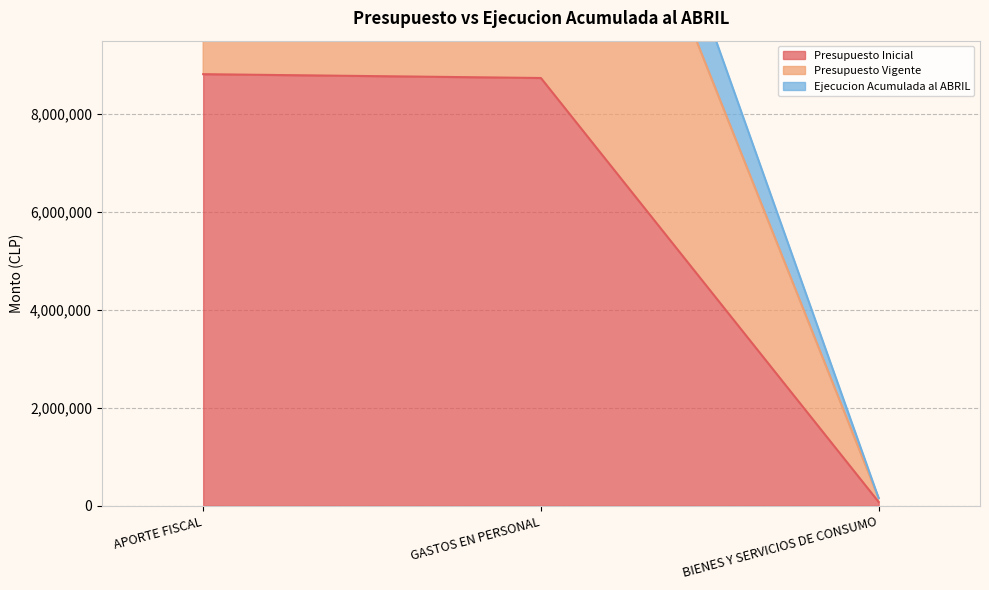

What are all the series names shown in the legend?

Presupuesto Inicial, Presupuesto Vigente, Ejecucion Acumulada al ABRIL